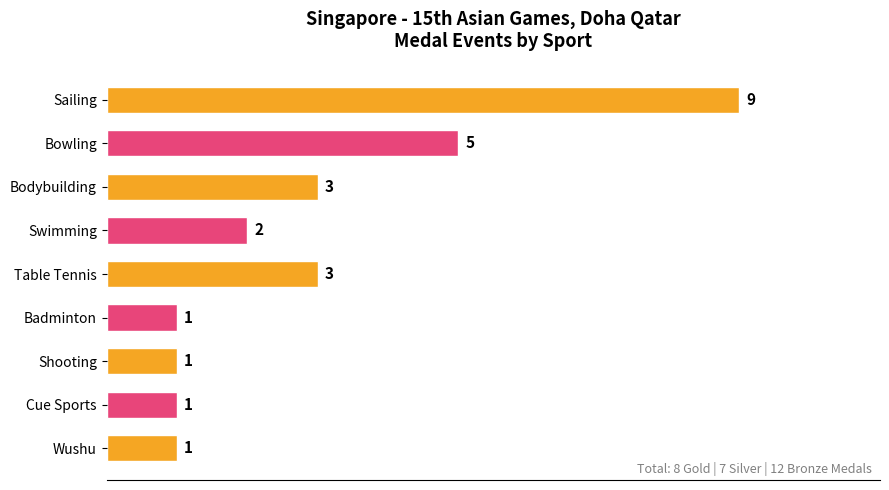

Reading bottom to top, what are all the values shown in this chart?

Wushu=1	Cue Sports=1	Shooting=1	Badminton=1	Table Tennis=3	Swimming=2	Bodybuilding=3	Bowling=5	Sailing=9